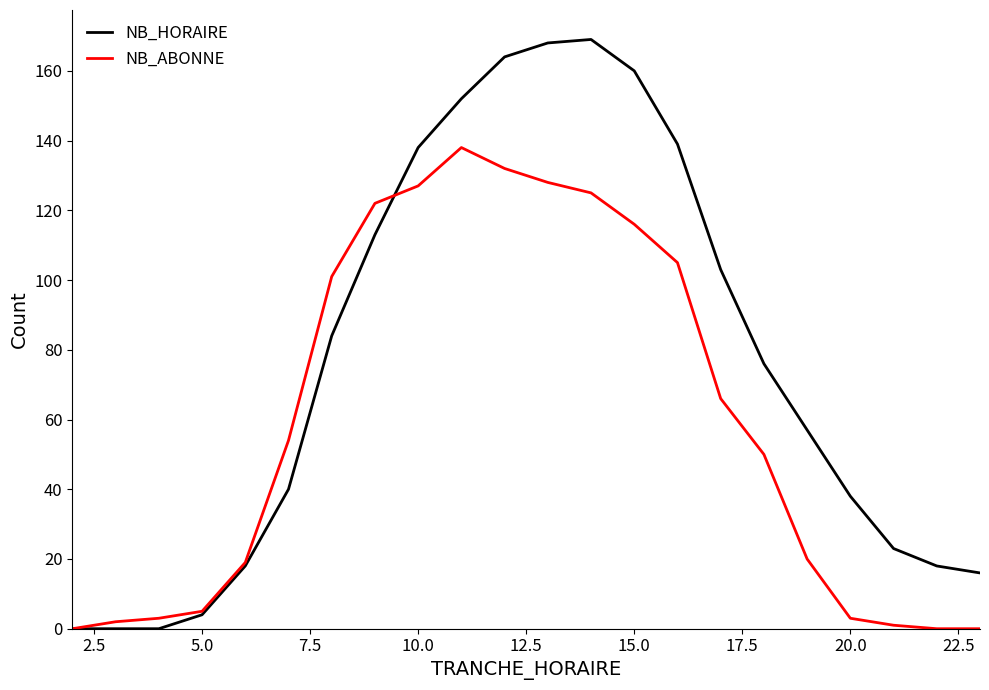

What is the maximum value for NB_ABONNE?

138